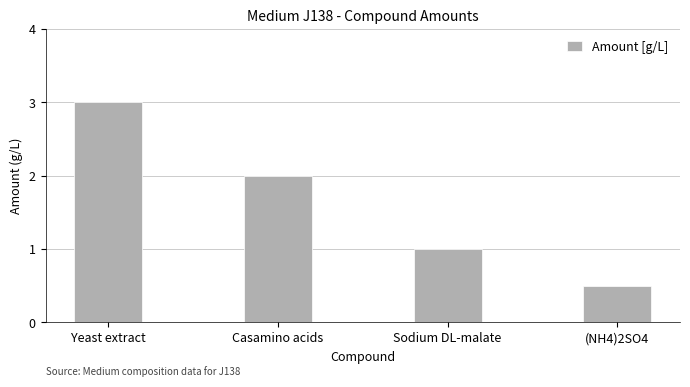

What is the label of the 4th bar from the right?

Yeast extract